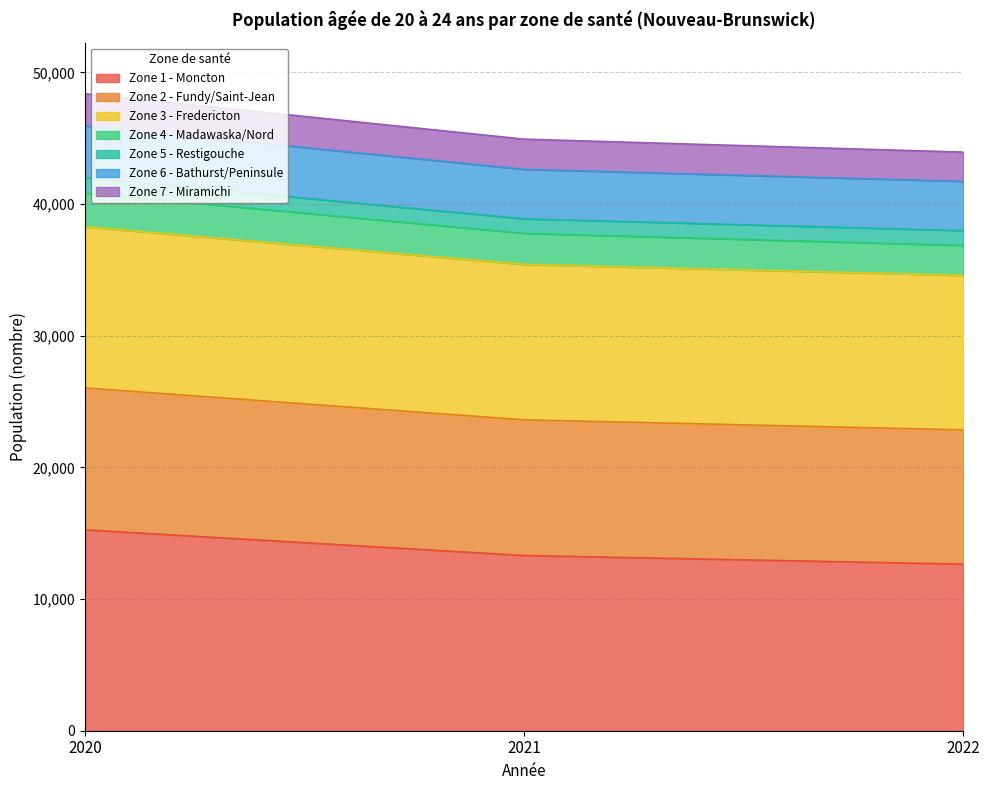

The Zone 1 - Moncton series shows 22835 at 2020. True or false?

False